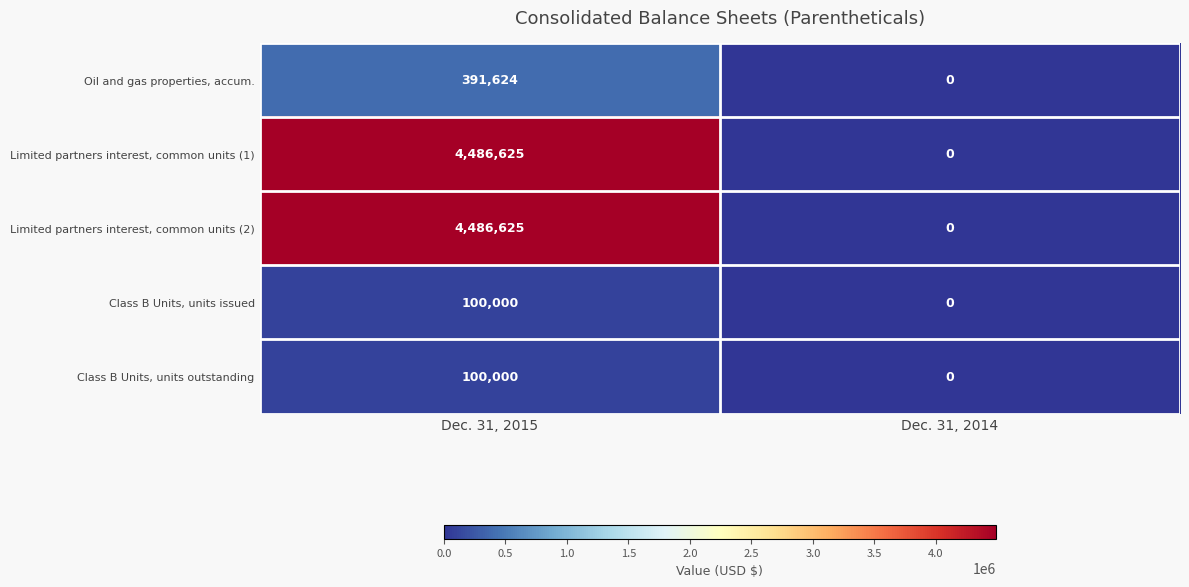

Is it true that Limited partners interest, common units (2) equals 4486625 at Dec. 31, 2015?

True